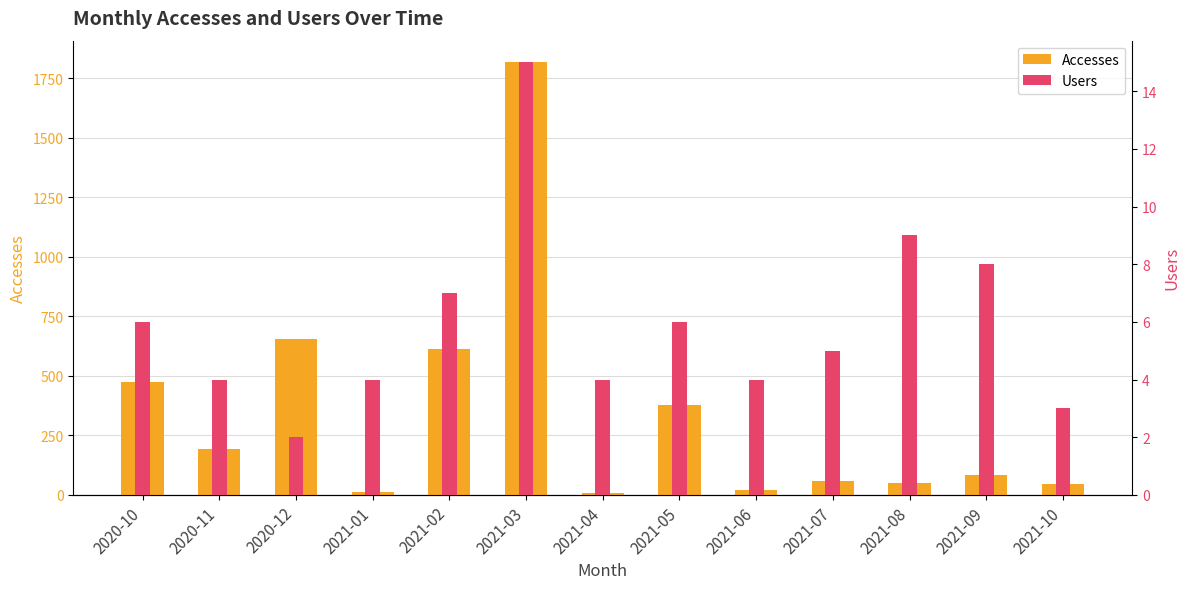

What is the approximate value of Accesses at 2021-05, to the nearest 10?

380